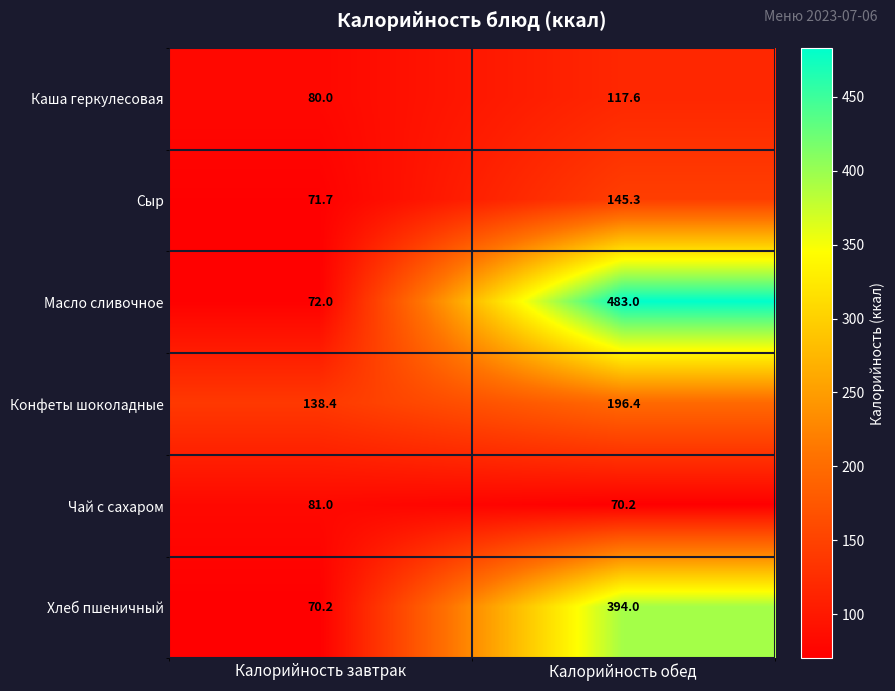

At which category does the chart reach its peak across all series?

Калорийность обед